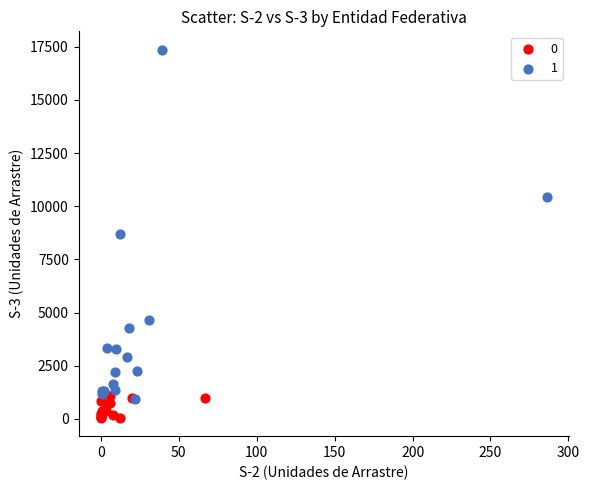

Which series has the widest spread of Y values?

1